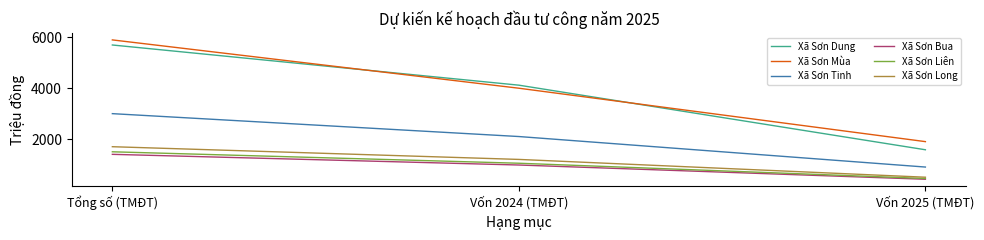

What is the difference between the maximum and minimum values in the Xã Sơn Tinh series?

2100